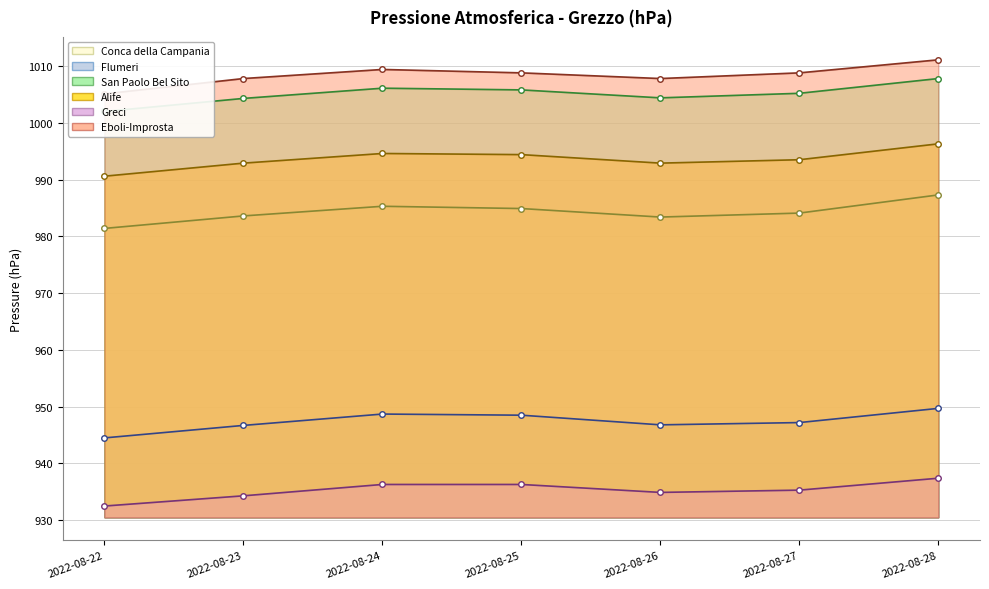

At which label does Greci first exceed 935?

2022-08-24